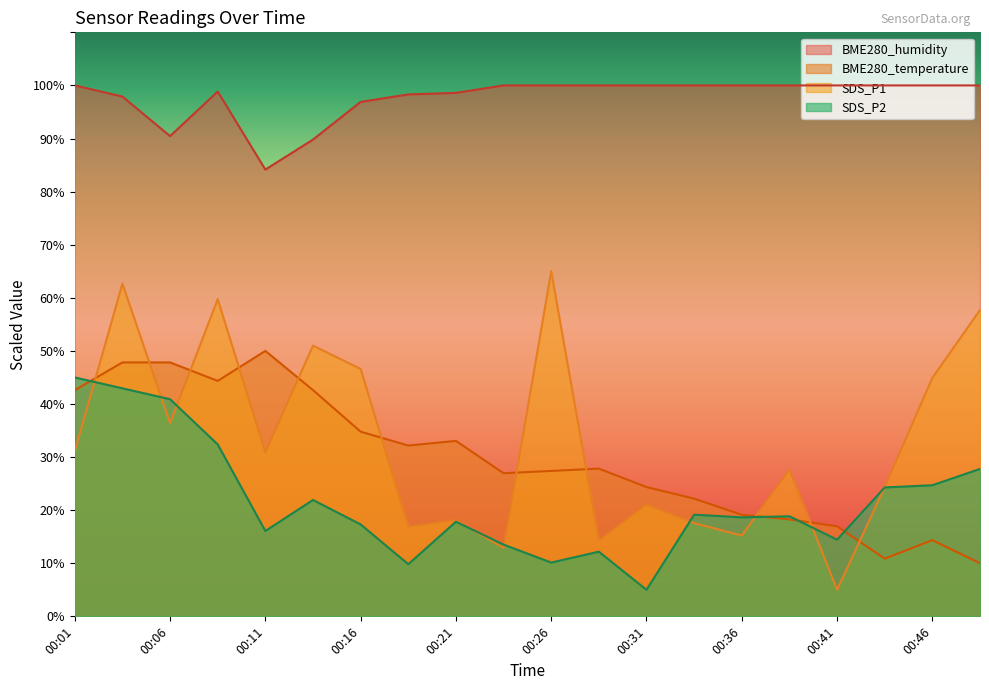

Reading left to right, transcribe all the data shown in this chart.

BME280_temperature: 42.6	47.8	47.8	44.3	50.0	42.6	34.8	32.2	33.0	27.0	27.4	27.8	24.3	22.2	19.1	18.3	17.0	10.9	14.3	10.0
BME280_humidity: 100.0	97.9	90.5	98.8	84.1	89.8	96.9	98.3	98.6	100.0	100.0	100.0	100.0	100.0	100.0	100.0	100.0	100.0	100.0	100.0
SDS_P1: 31.1	62.7	36.4	59.7	30.9	51.0	46.6	16.9	18.1	12.9	65.0	14.3	21.1	17.6	15.2	27.6	5.0	24.3	44.9	57.7
SDS_P2: 45.0	42.9	40.9	32.4	16.1	21.9	17.3	9.8	17.8	13.5	10.1	12.2	5.0	19.2	18.6	18.8	14.4	24.3	24.7	27.8